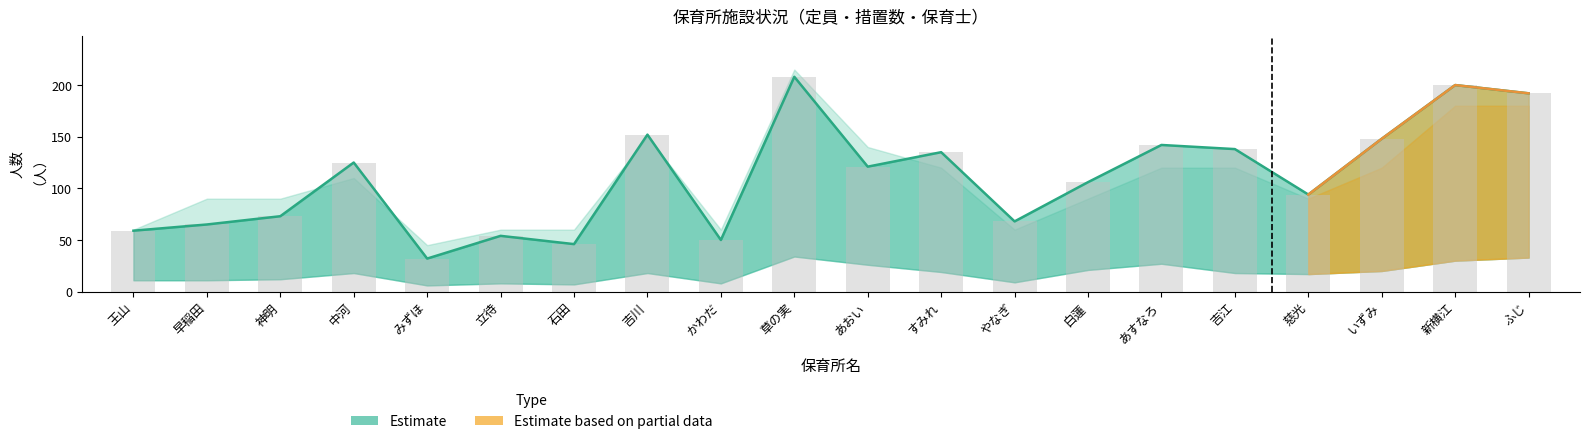

Which category has the lowest value in the 措置数 series?

みずほ